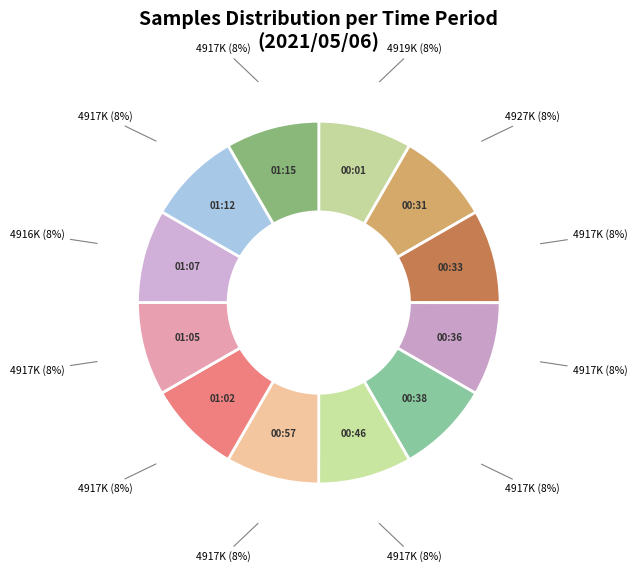

Count the number of slices in the pie.

12